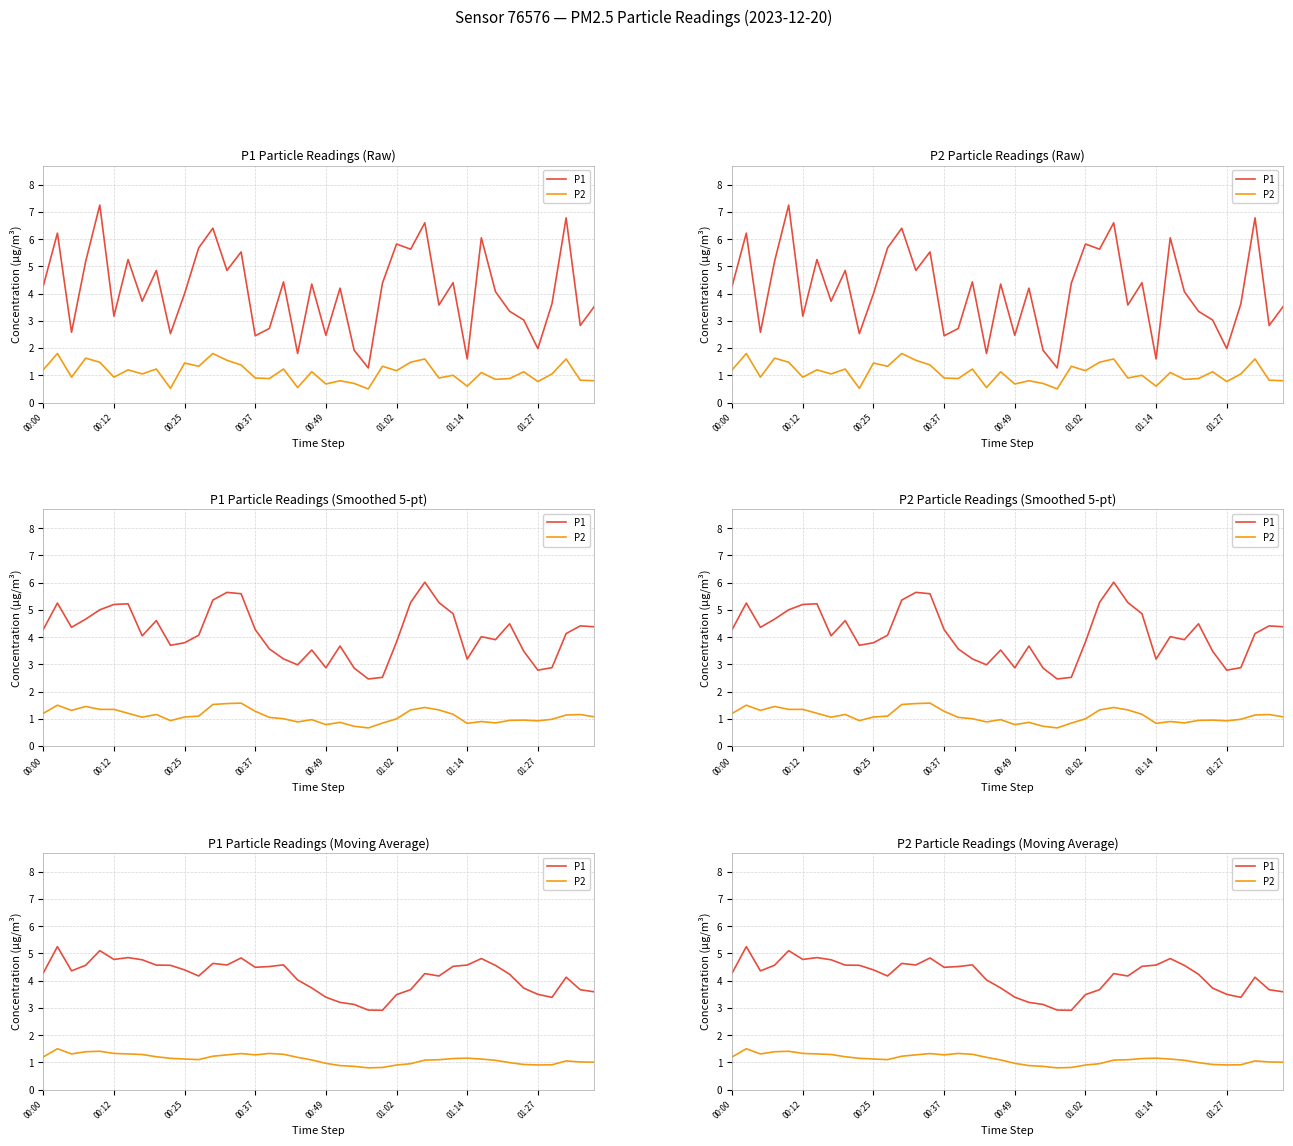

What is the difference between the highest and lowest values at 27?

3.2